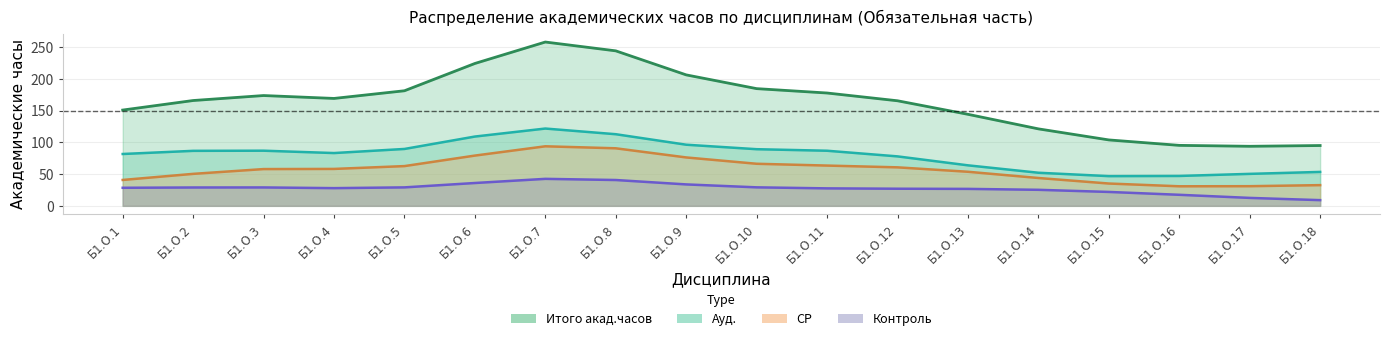

Where is СР nearest to the value 62?

Б1.О.5